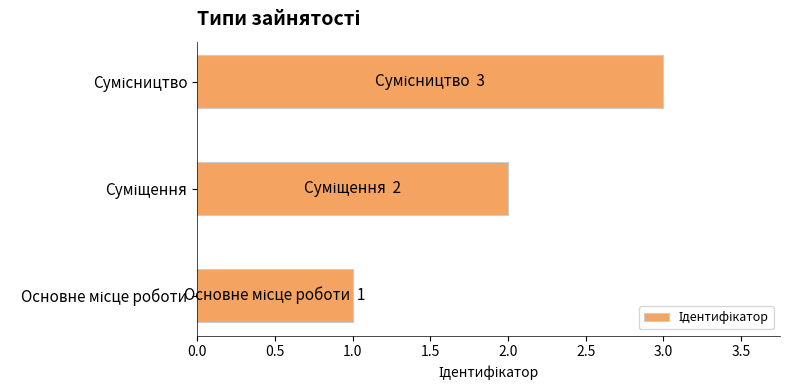

What is the value of the 3rd bar from the left?

3